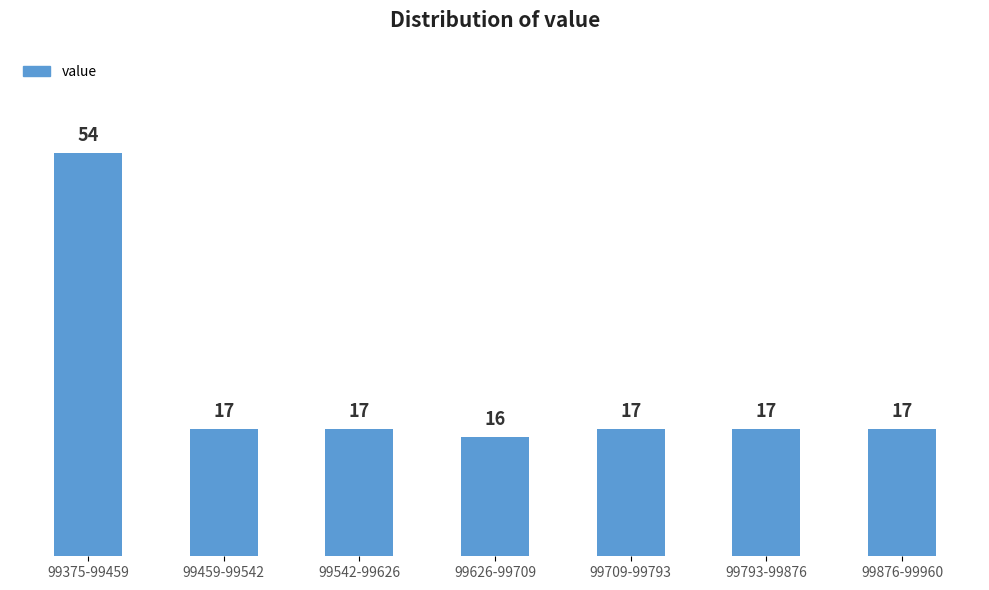

Reading left to right, what are all the values shown in this chart?

99375-99459=54	99459-99542=17	99542-99626=17	99626-99709=16	99709-99793=17	99793-99876=17	99876-99960=17